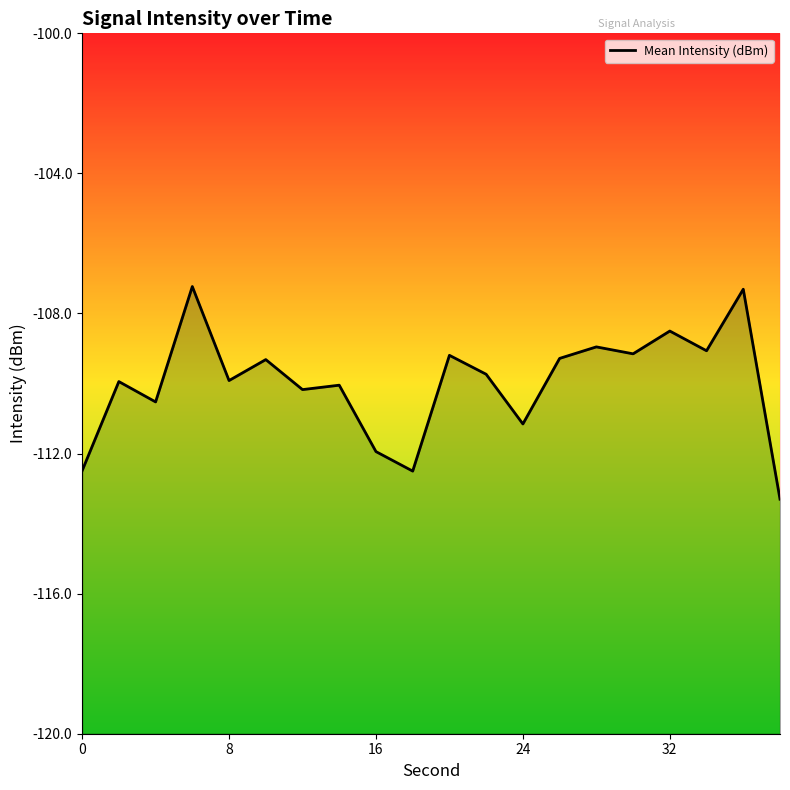

What is the sum of all values?

-2199.7